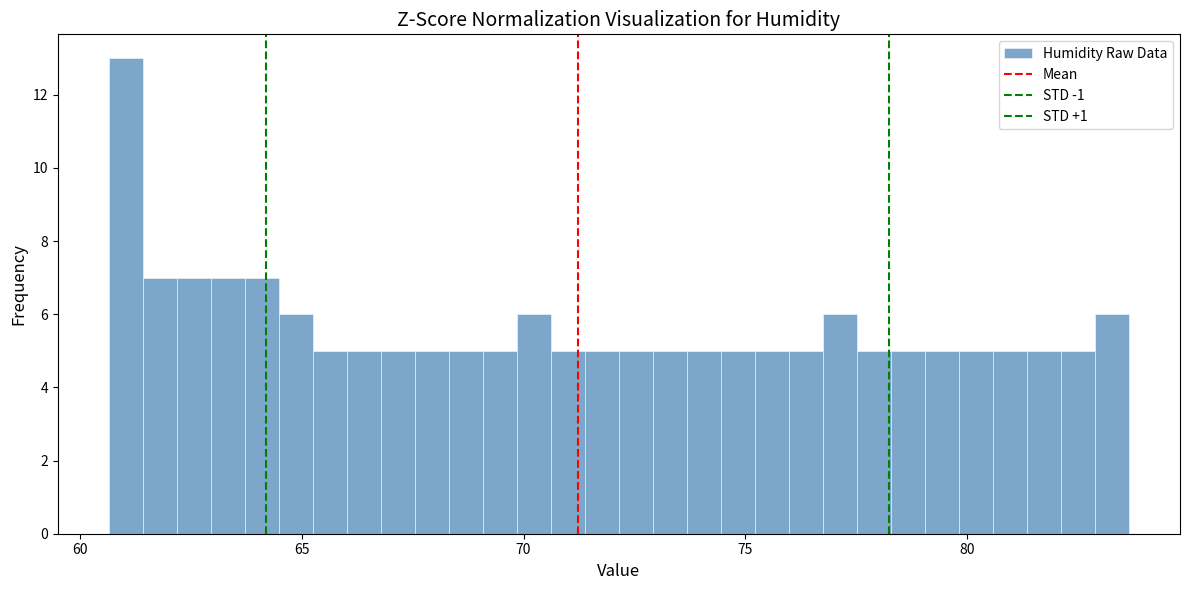

Around what value on the x-axis is the tallest bar? Give the approximate position of its centre, as read against the axis.

61.0